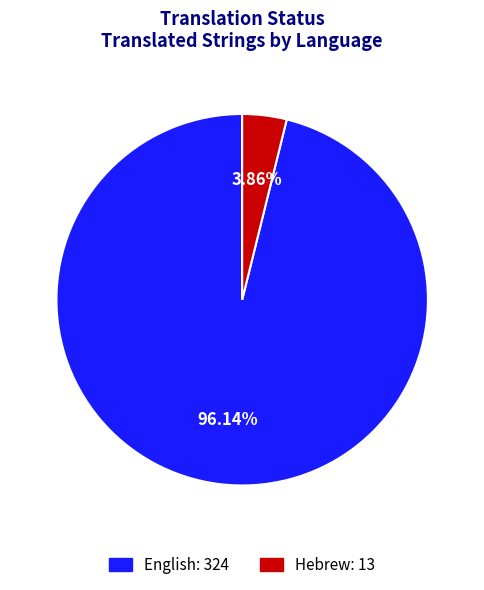

How many slices are in this pie chart?

2